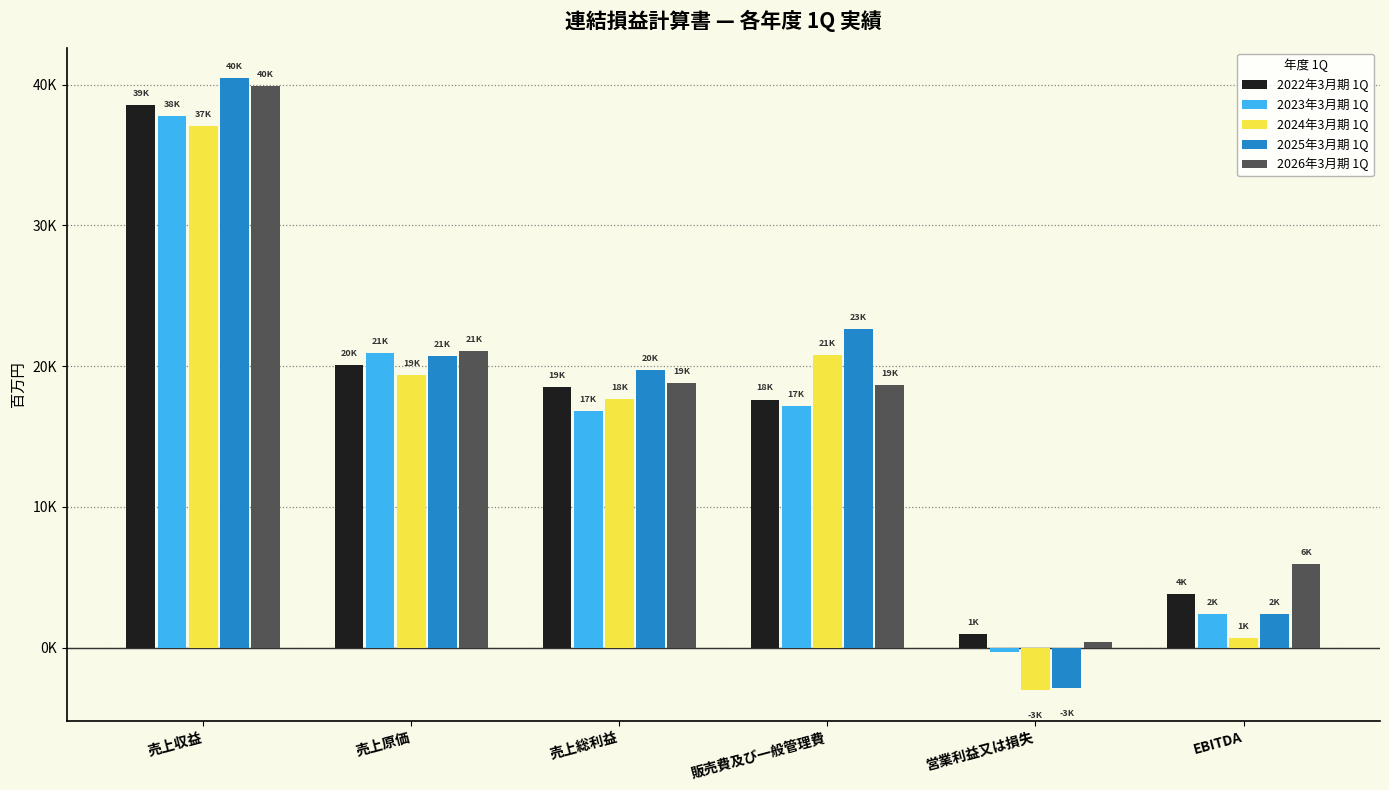

The 2022年3月期 1Q series shows 17626 at 販売費及び一般管理費. True or false?

True